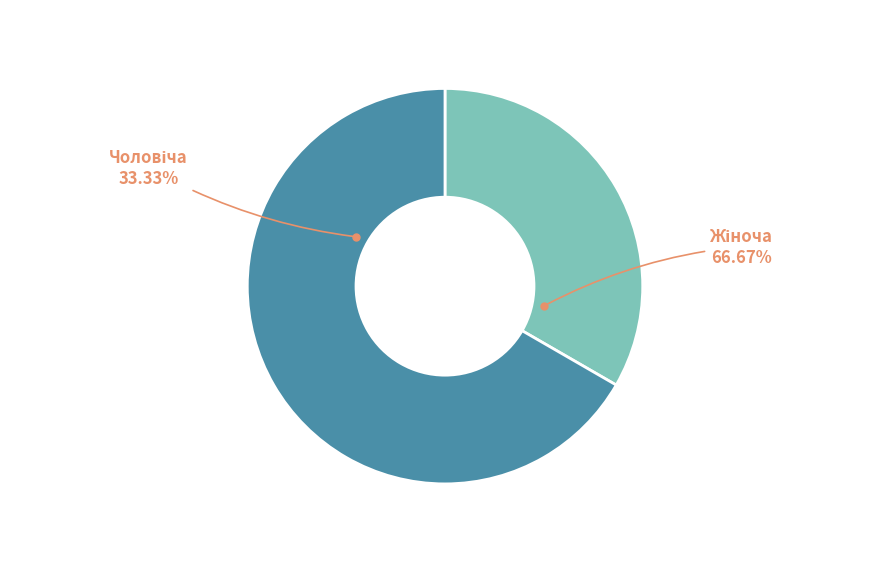

To the nearest percent, what is the difference between the Жіноча and Чоловіча slice percentages?

33%